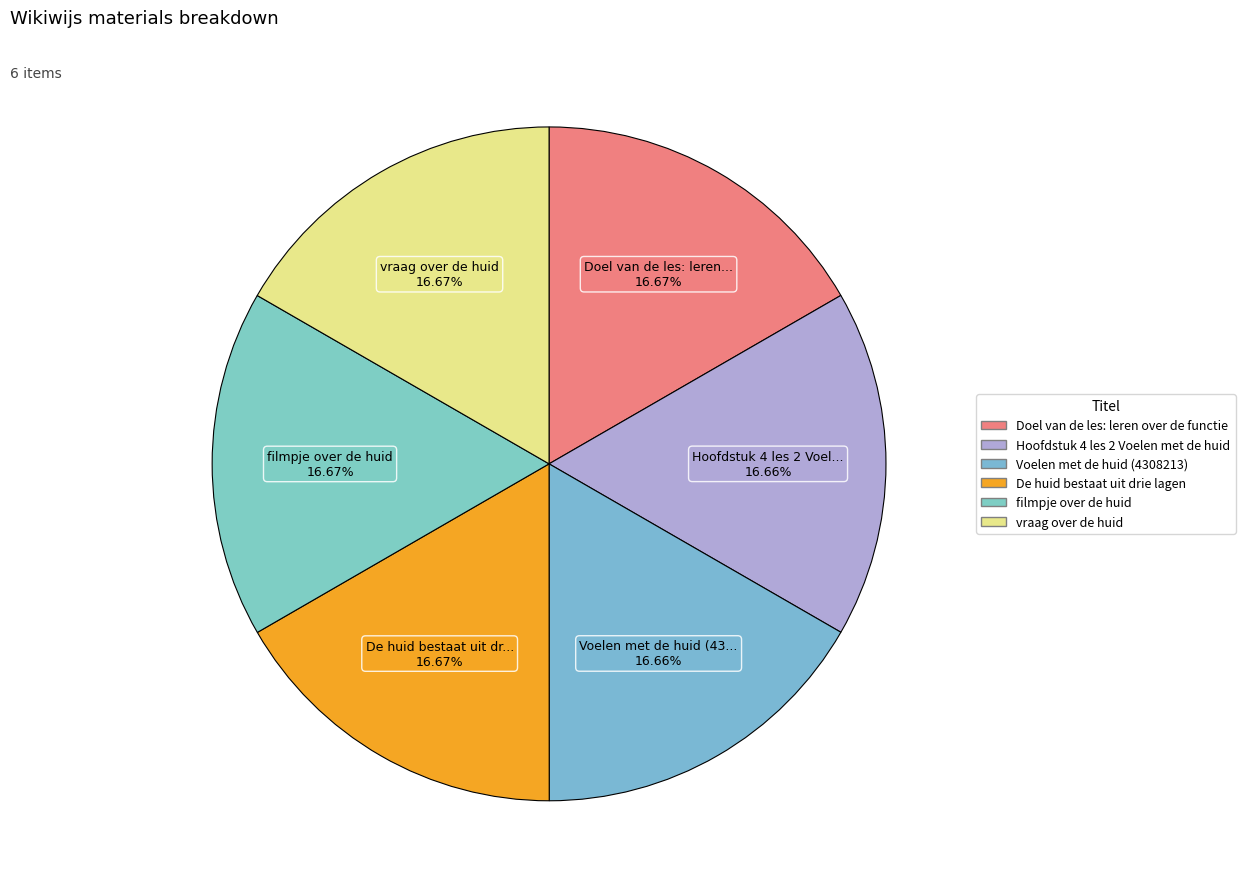

What percentage do Hoofdstuk 4 les 2 Voelen met de huid and Doel van de les: leren over de functie together represent?

33.3%